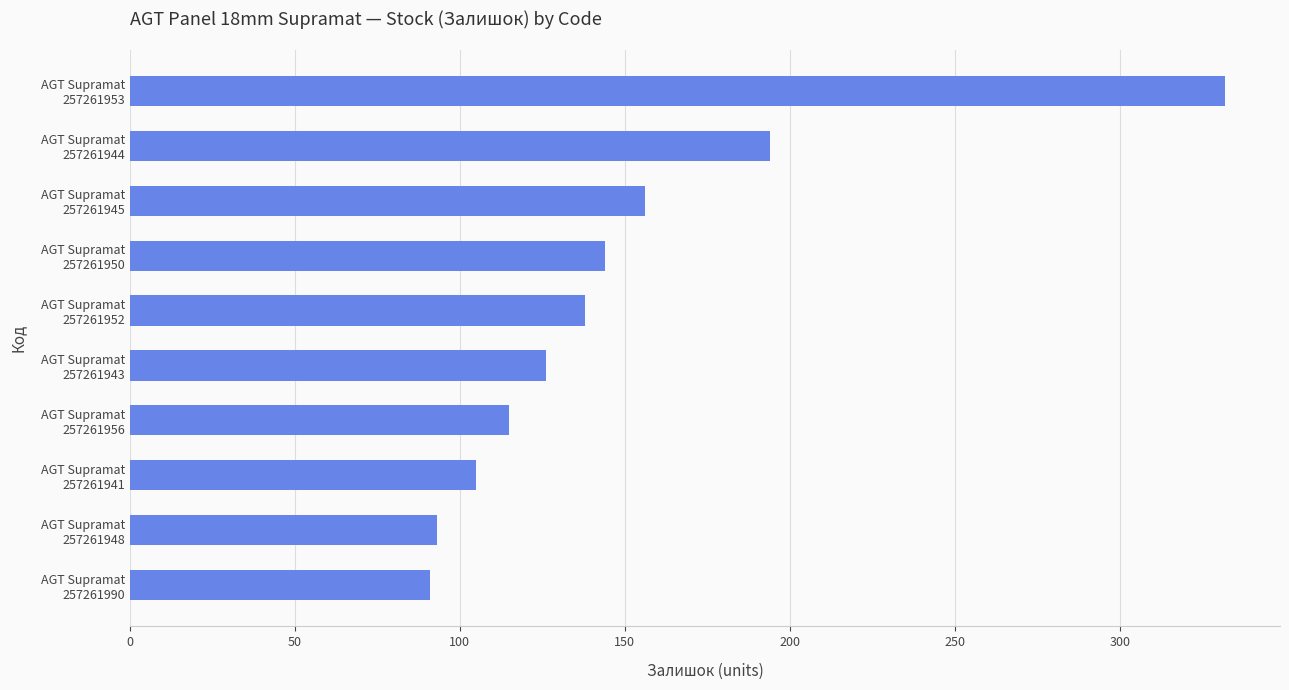

What is the greatest value displayed?

332